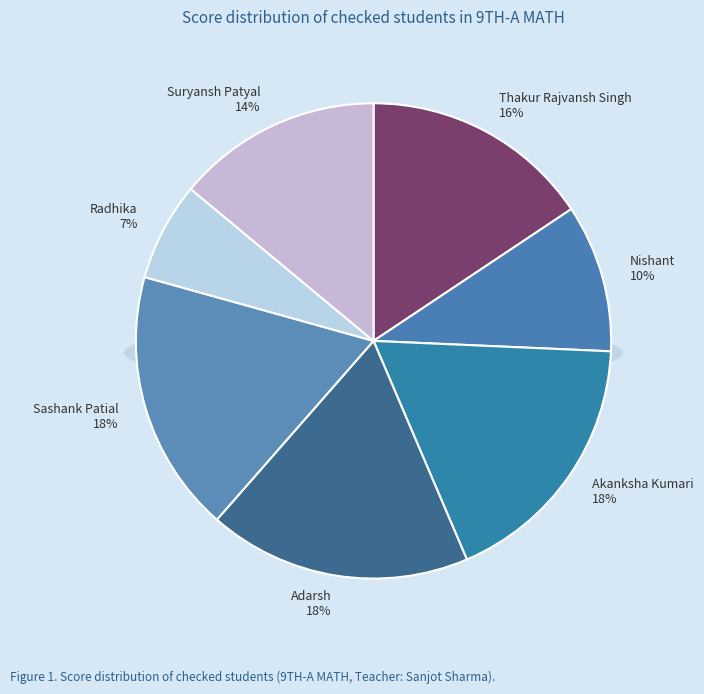

To the nearest percent, what percentage of the pie is Suryansh Patyal?

14%